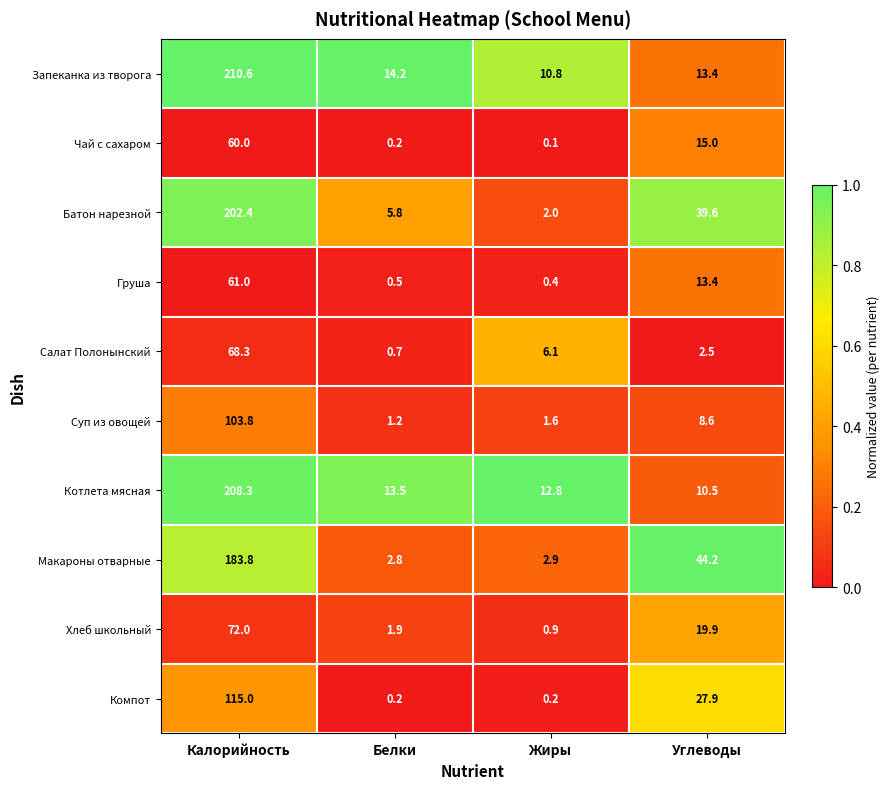

What value does the Салат Полонынский series have at Белки?

0.7